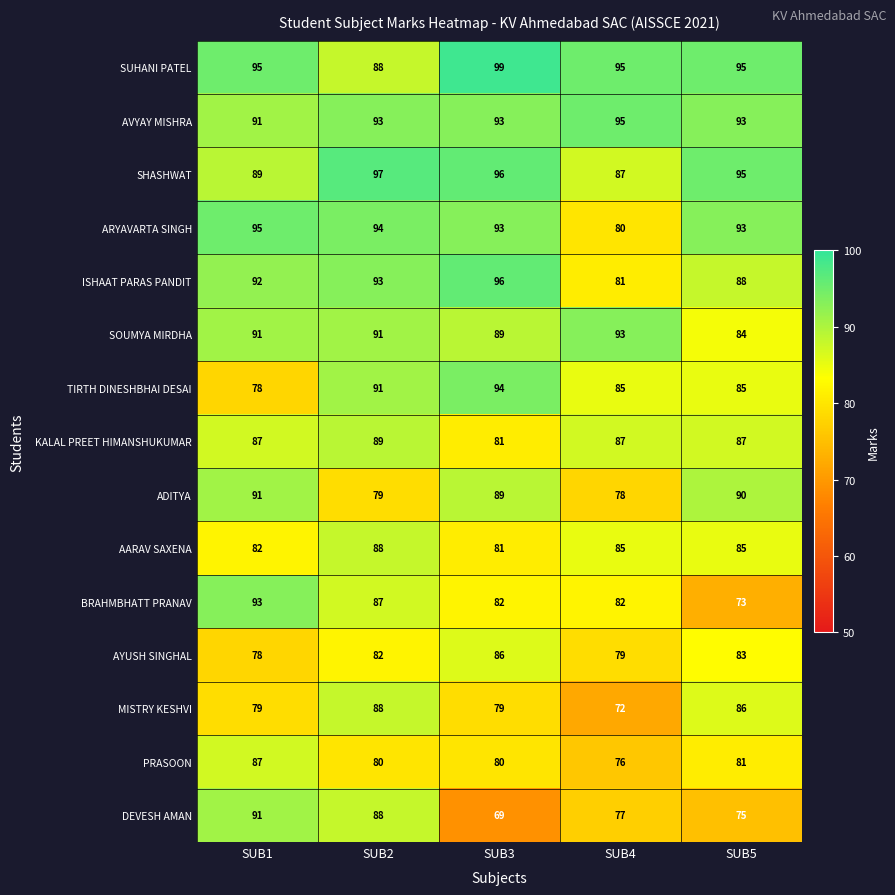

What is the average value of the SUHANI PATEL series?

94